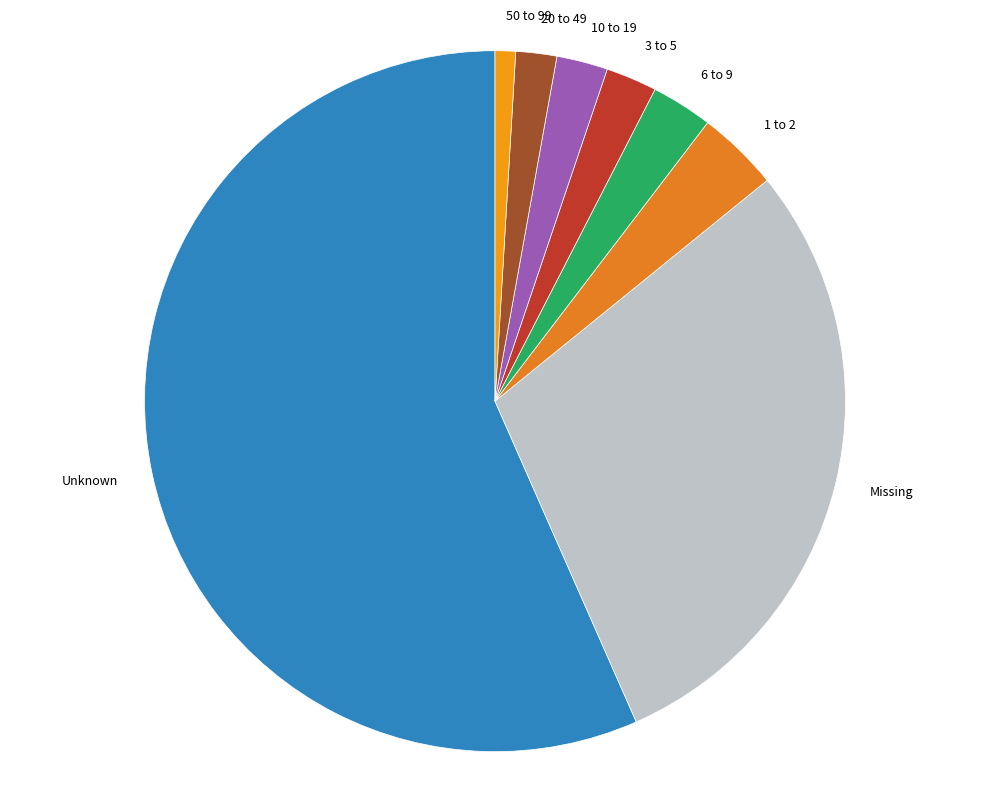

True or false: 3 to 5 accounts for 11% of the total.

False